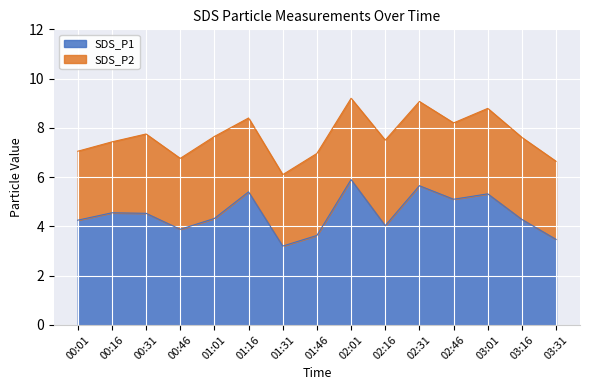

Does the chart display data point markers on the line(s)?

No